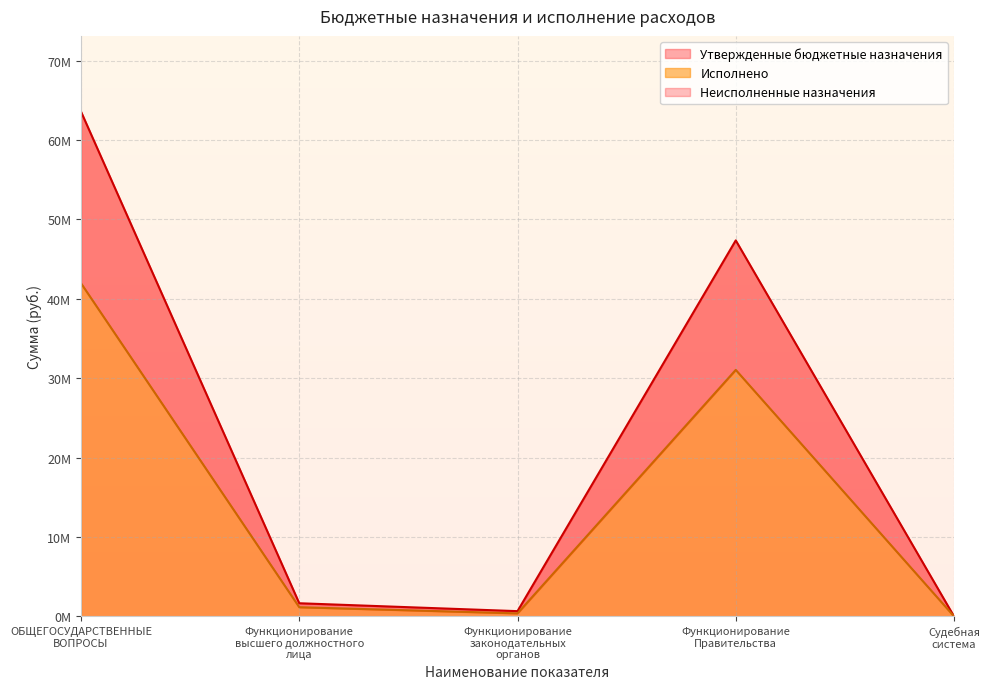

Which category has the lowest value across all series?

Судебная
система